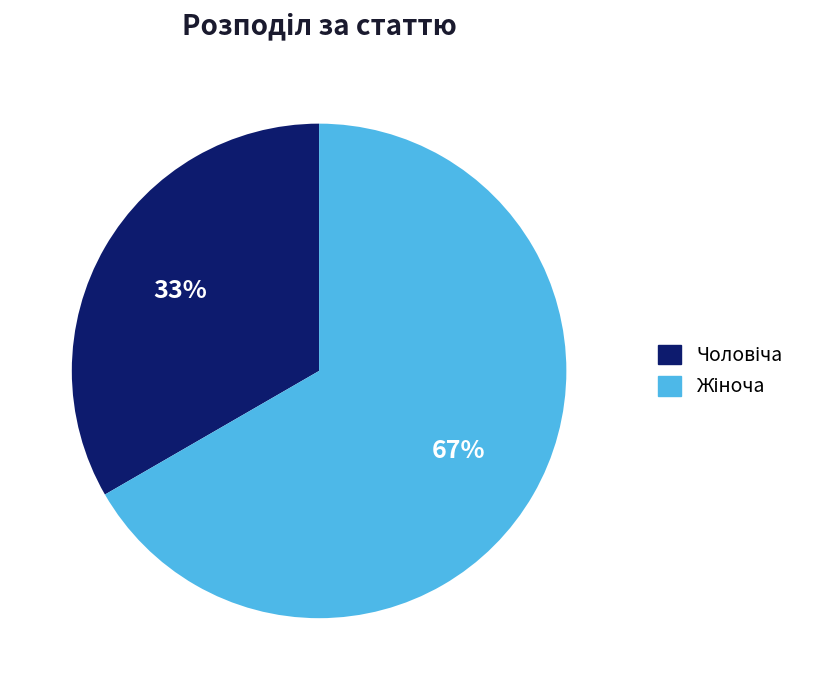

Does any single category account for the majority?

Yes